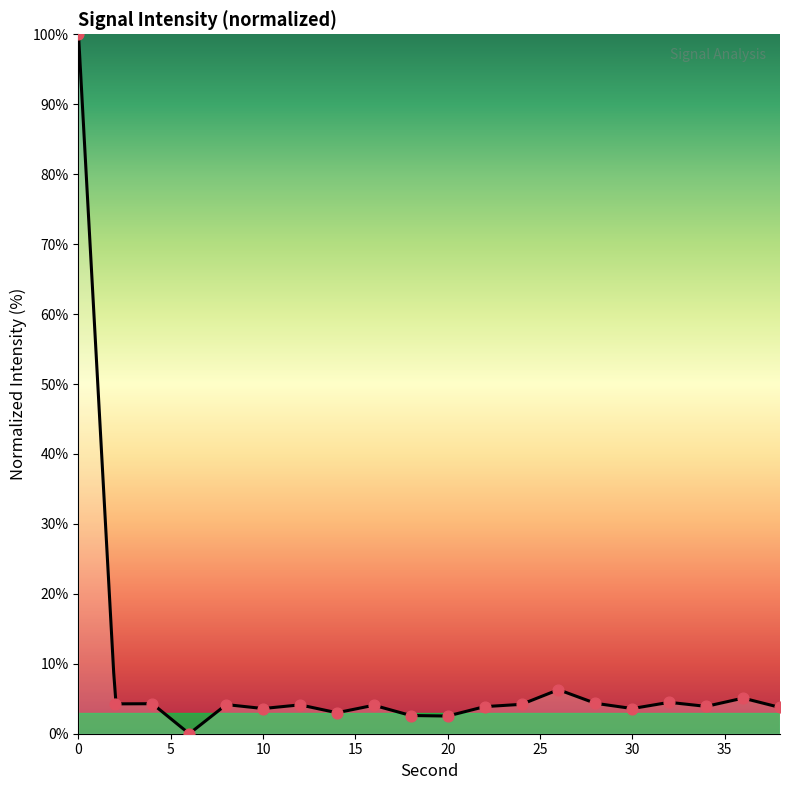

What is the change in value from 4 to 6?

-4.3